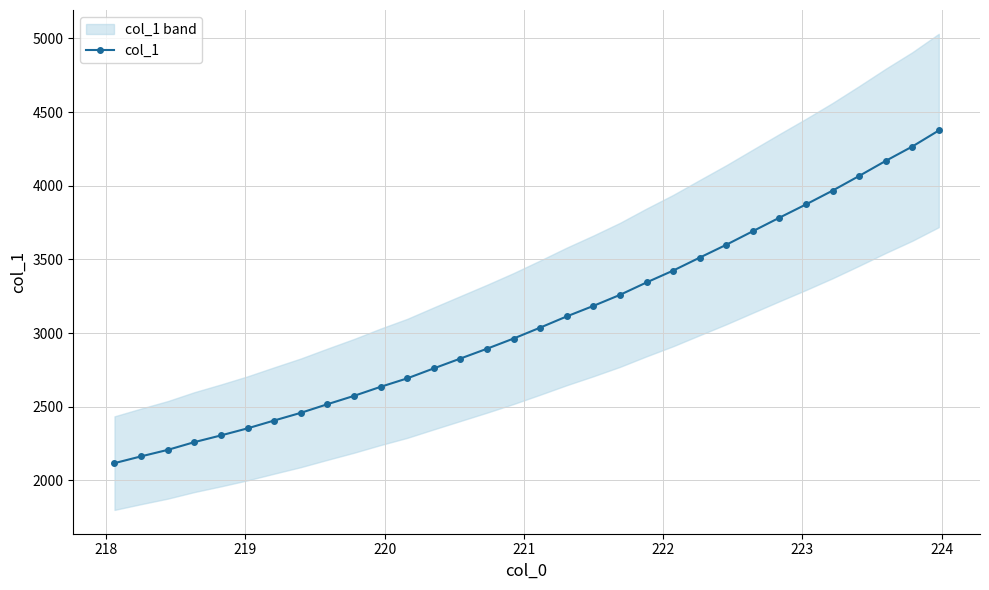

What is the value of the col_1 point at the 26th from the left?

3782.7